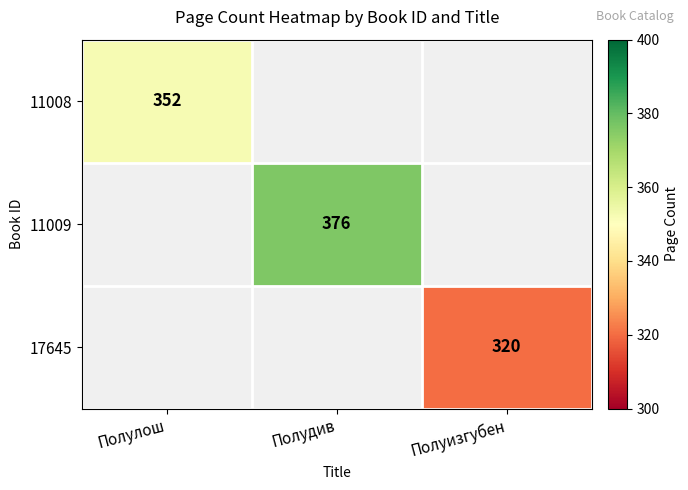

Is the value of 11009 at Полудив greater than the value of 11008 at Полулош?

Yes